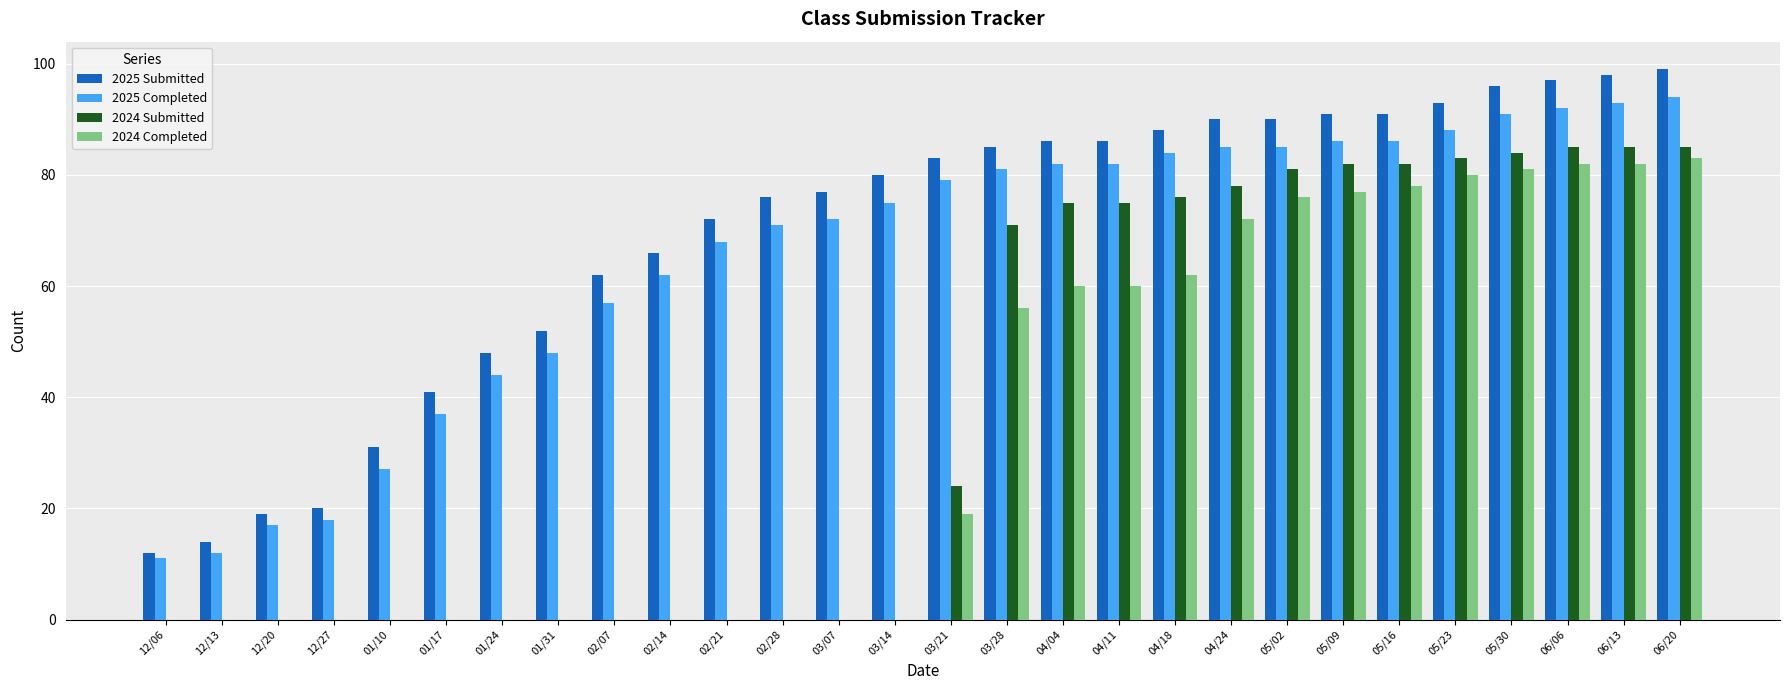

True or false: 2024 Completed has a value of 78 at 05/16.

True